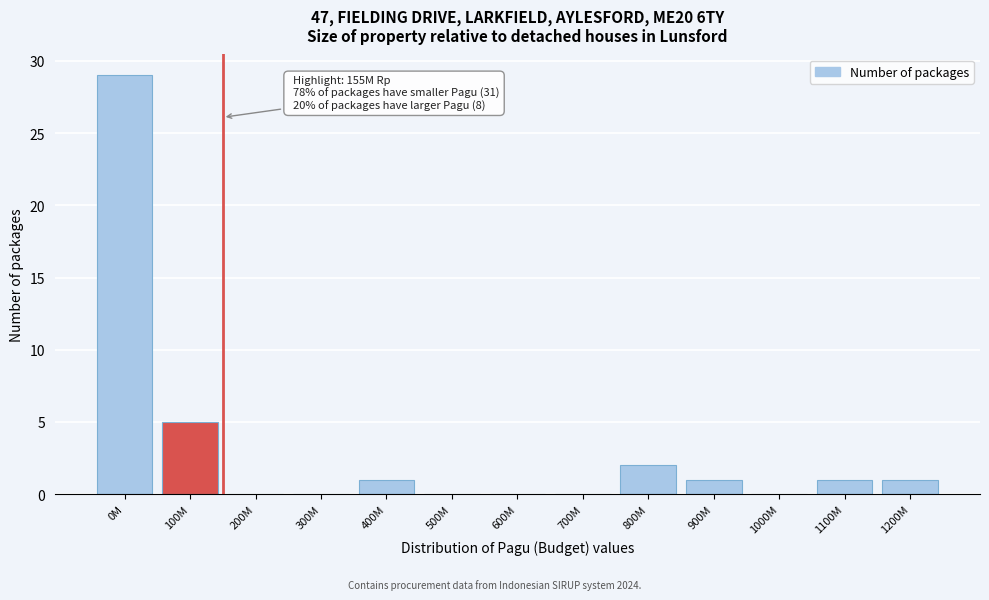

Reading left to right, list all the values displayed in this chart.

0M=29	100M=5	200M=0	300M=0	400M=1	500M=0	600M=0	700M=0	800M=2	900M=1	1000M=0	1100M=1	1200M=1